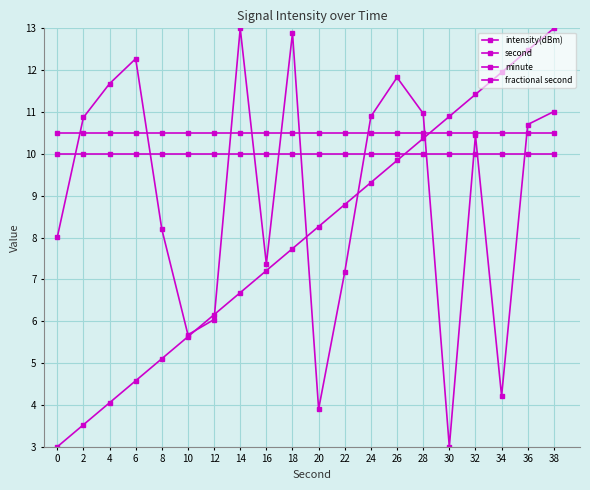

What is the minimum value shown in the chart?

3.0